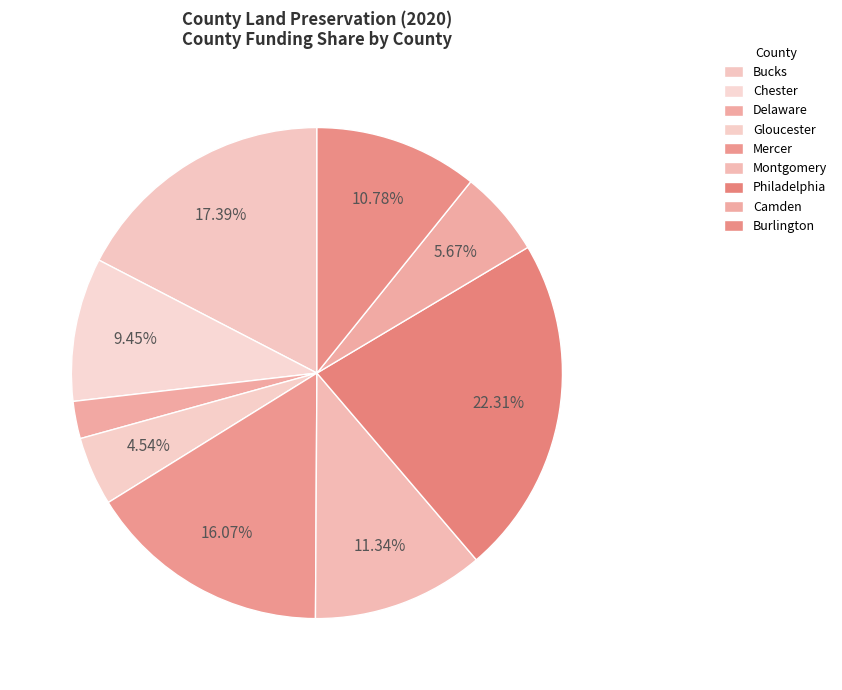

What is the smallest slice in the pie chart?

Delaware